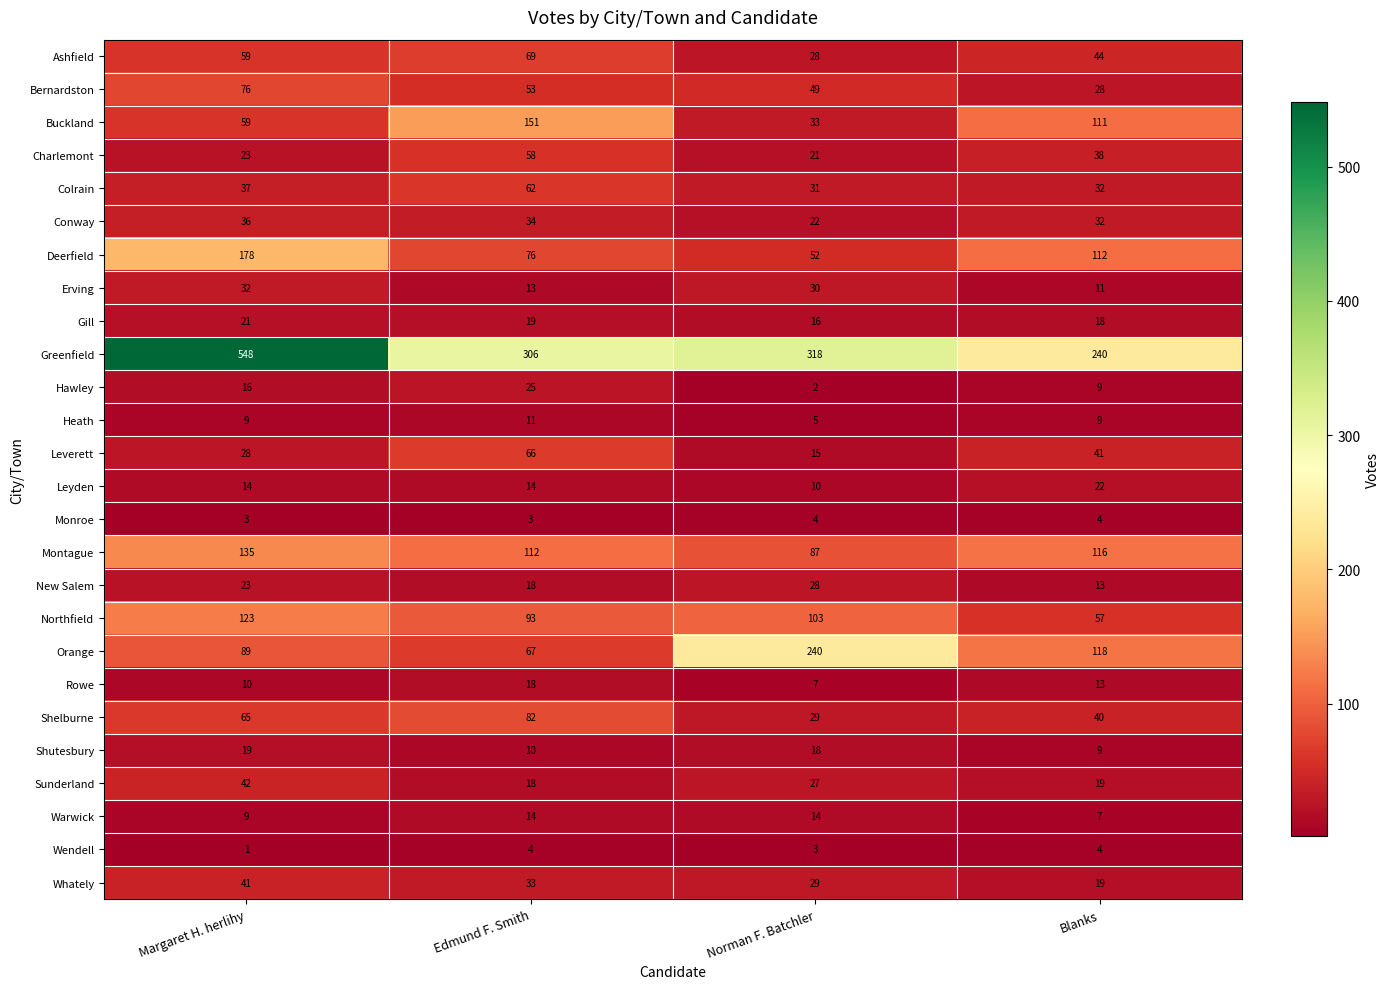

What is the average value of the Leverett series?

38